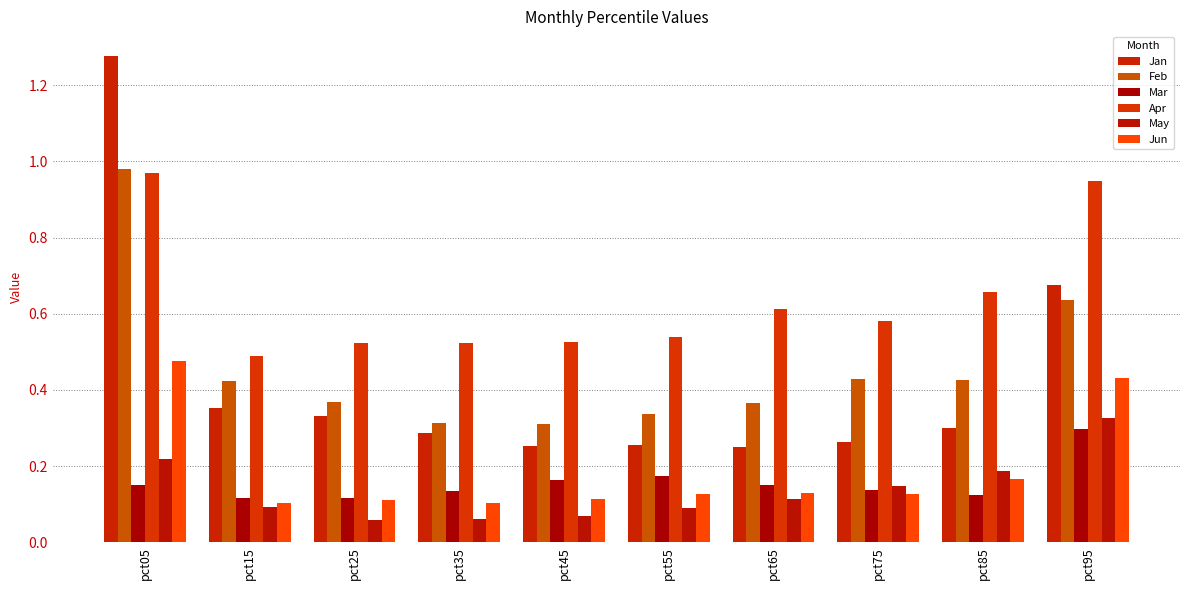

Reading left to right, extract all data points from this chart.

Jan: 1.3	0.4	0.3	0.3	0.3	0.3	0.3	0.3	0.3	0.7
Feb: 1.0	0.4	0.4	0.3	0.3	0.3	0.4	0.4	0.4	0.6
Mar: 0.2	0.1	0.1	0.1	0.2	0.2	0.2	0.1	0.1	0.3
Apr: 1.0	0.5	0.5	0.5	0.5	0.5	0.6	0.6	0.7	0.9
May: 0.2	0.1	0.1	0.1	0.1	0.1	0.1	0.1	0.2	0.3
Jun: 0.5	0.1	0.1	0.1	0.1	0.1	0.1	0.1	0.2	0.4